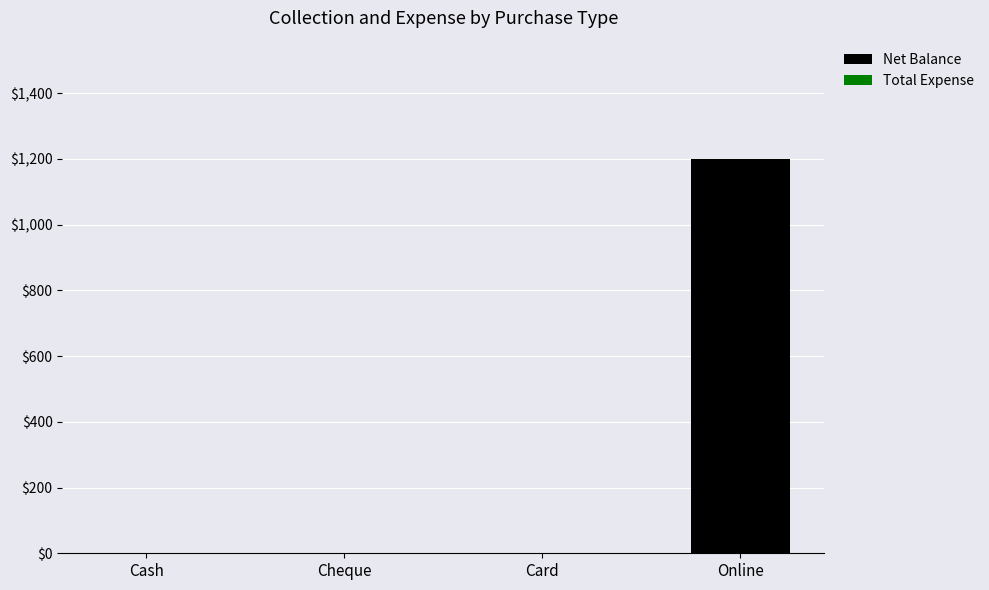

Between Cash and Online, which is larger?

Online